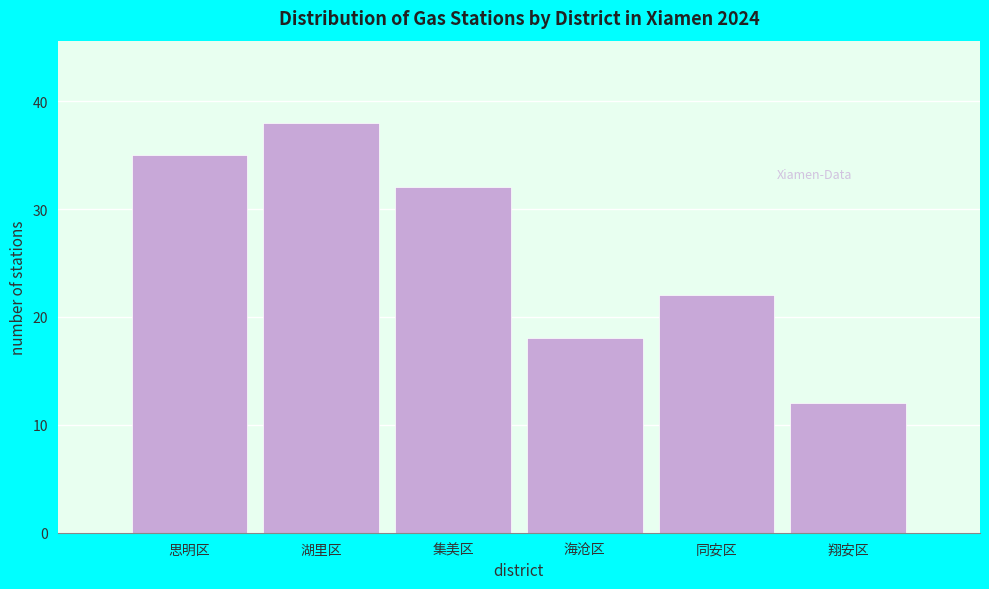

Reading right to left, what are all the values shown in this chart?

翔安区=12	同安区=22	海沧区=18	集美区=32	湖里区=38	思明区=35